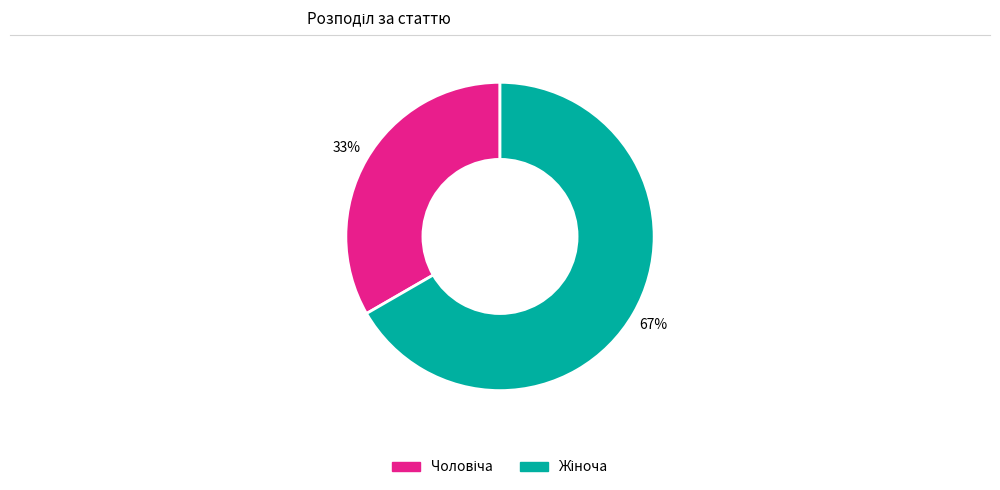

To the nearest percent, what is the average slice percentage?

50%